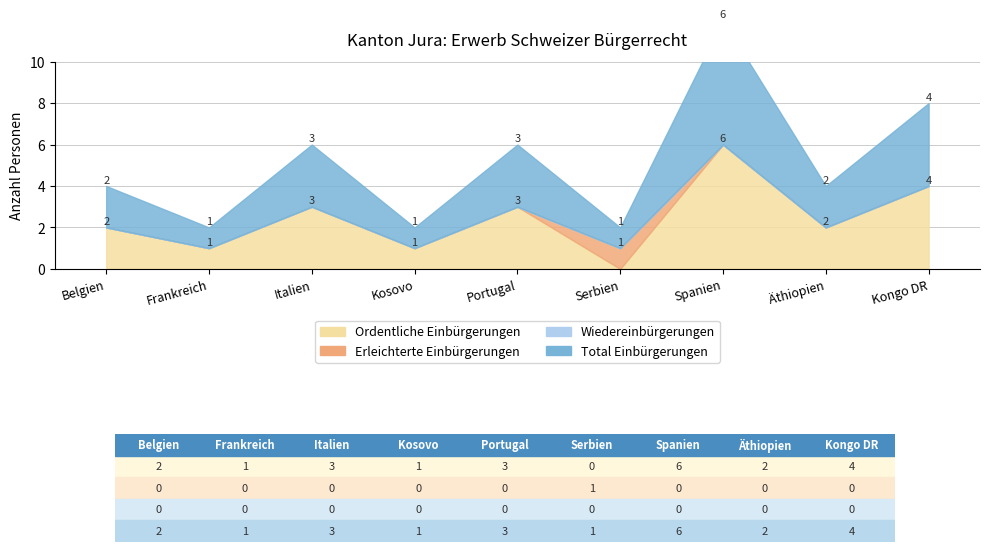

At which category is the sum across all series the highest?

Spanien